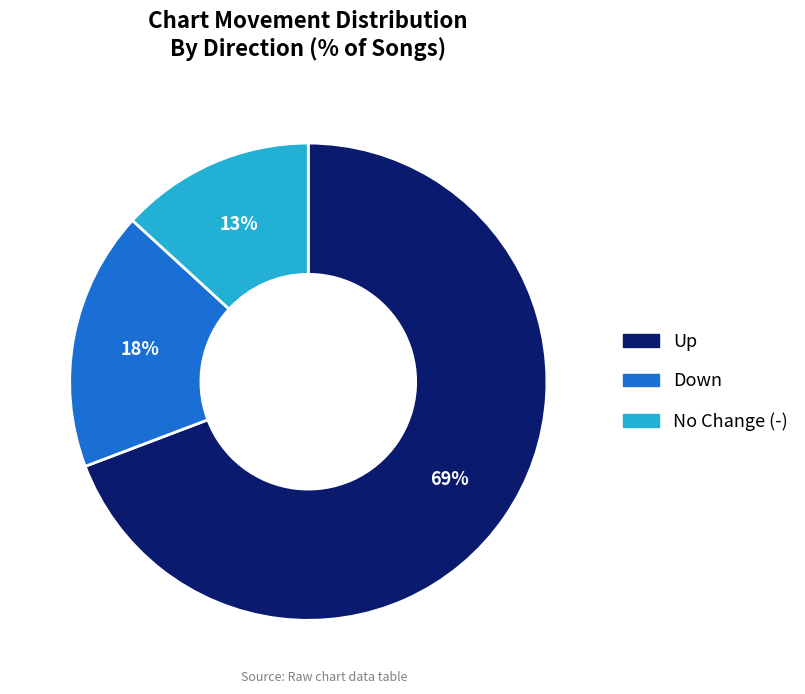

Does any single category account for the majority?

Yes